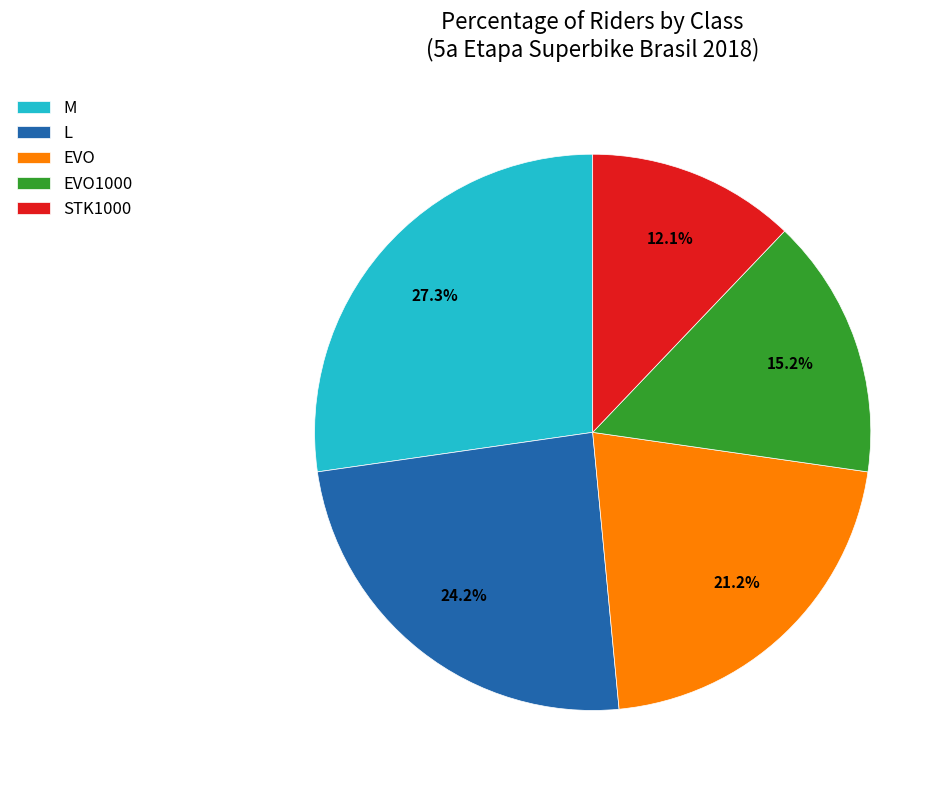

To the nearest percent, what is the difference between the STK1000 and L slice percentages?

12%